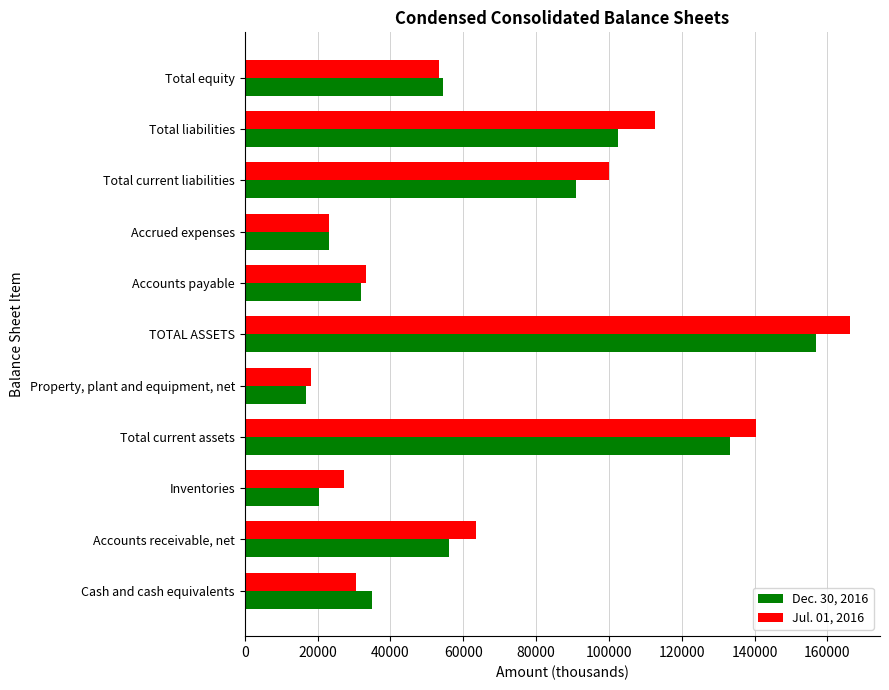

What is the difference between the maximum and minimum values in the Jul. 01, 2016 series?

147949